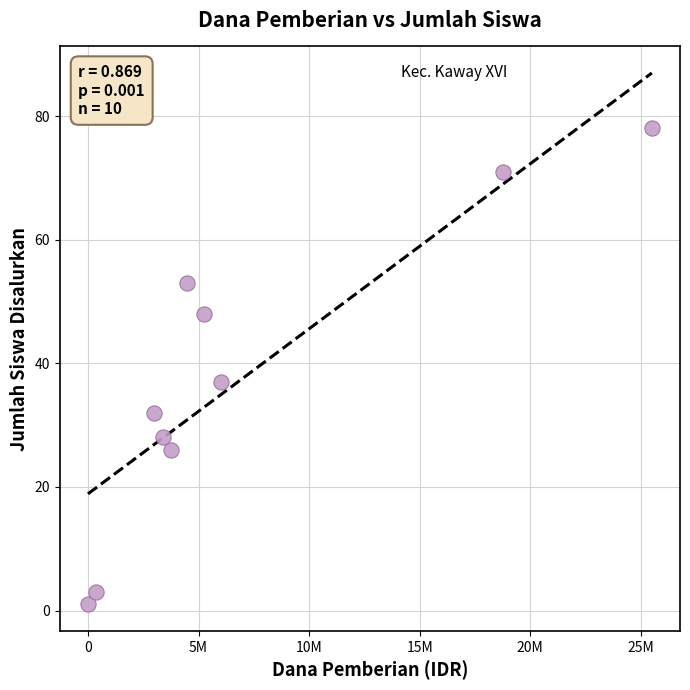

What is the range of Y values (max minus min)?

77